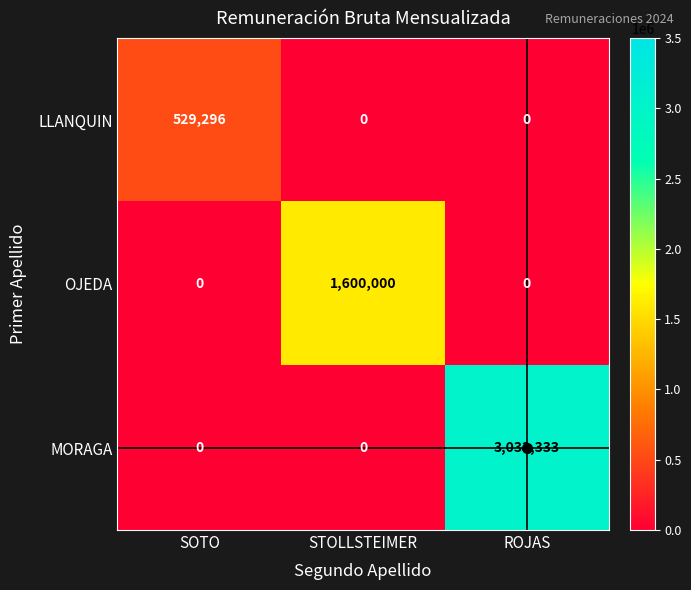

What is the difference between the MORAGA values at STOLLSTEIMER and ROJAS?

3033333